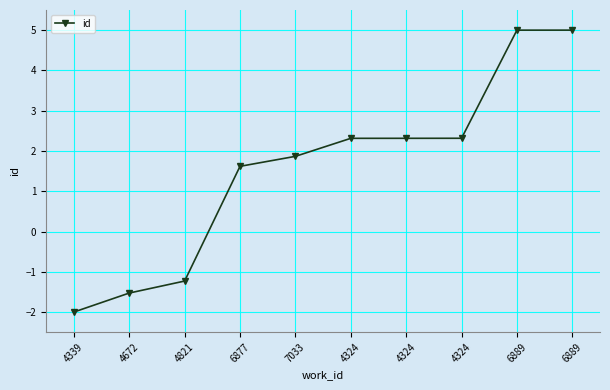

Rank the categories by value from lowest to highest.

4339, 4672, 4821, 6877, 7033, 4324, 4324, 4324, 6889, 6889